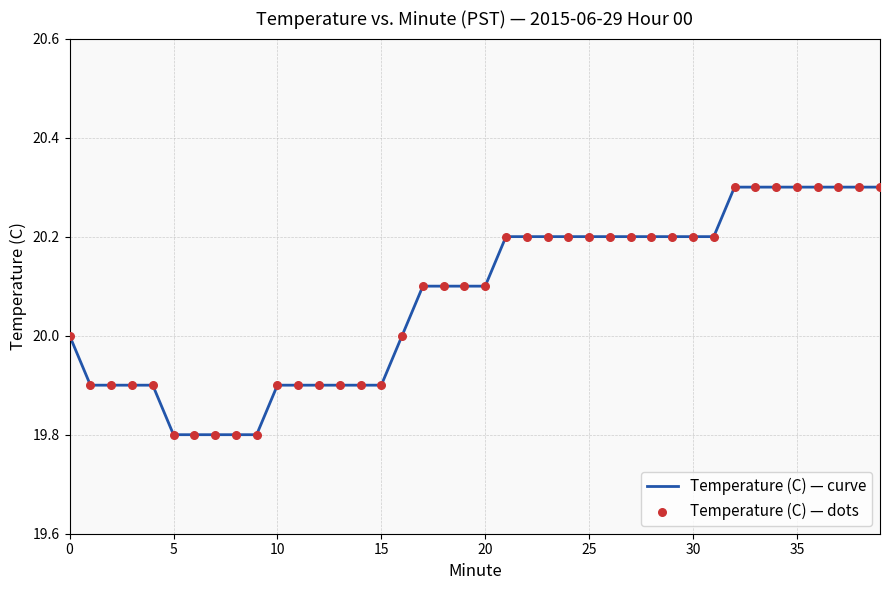

What is the minimum value shown in the chart?

19.8